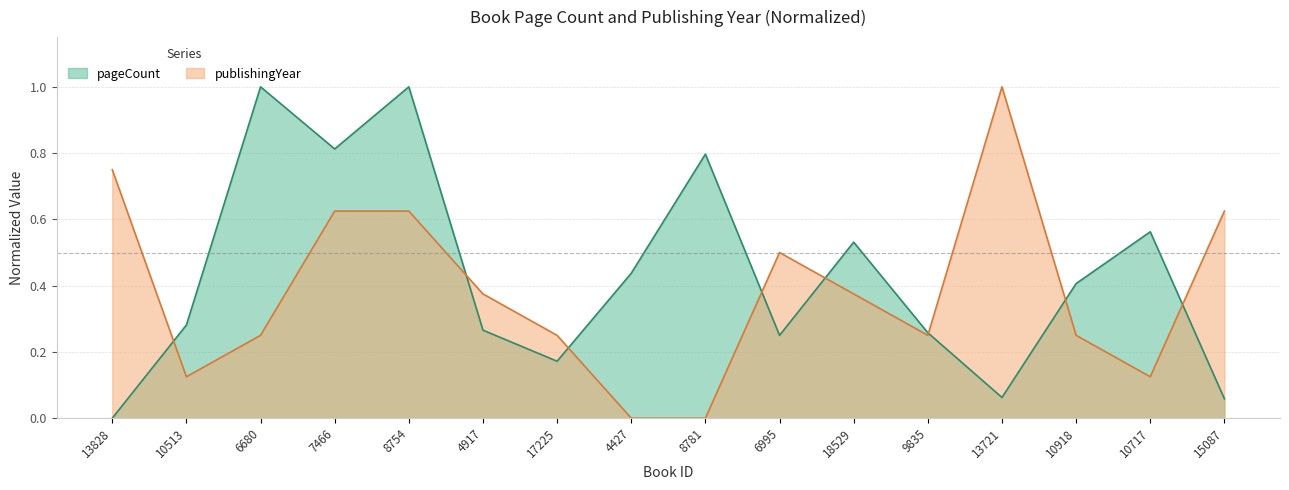

Is it true that publishingYear equals 0.4 at 9835?

False